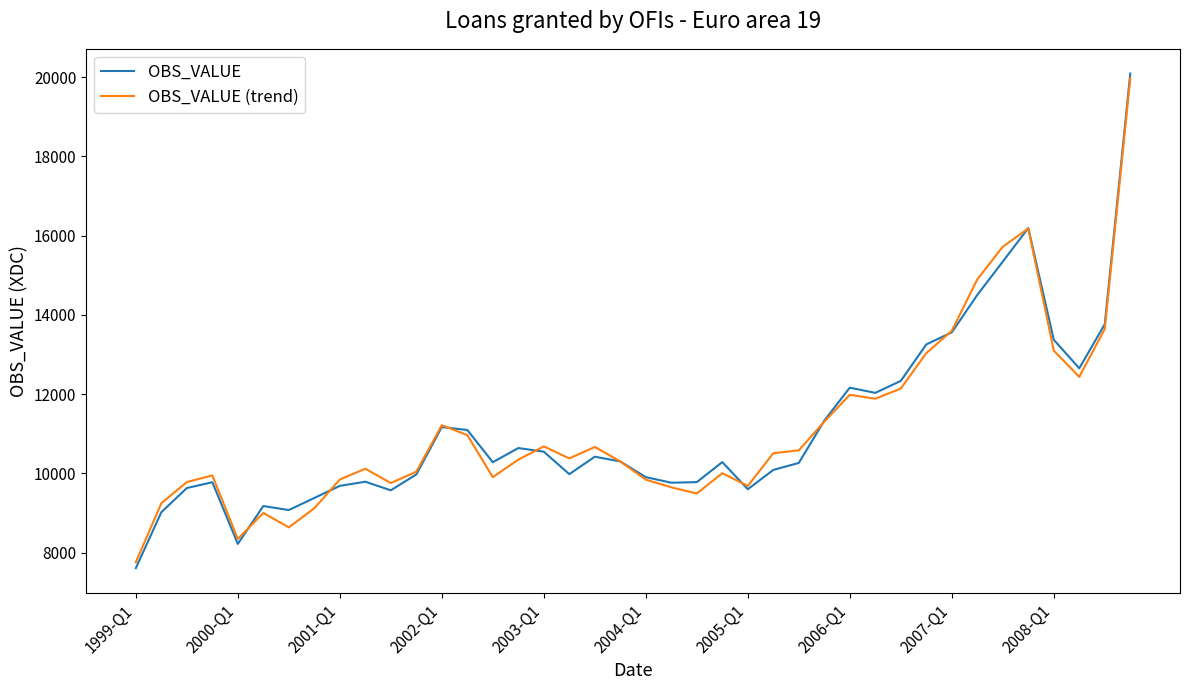

Which series has the widest spread of values?

OBS_VALUE